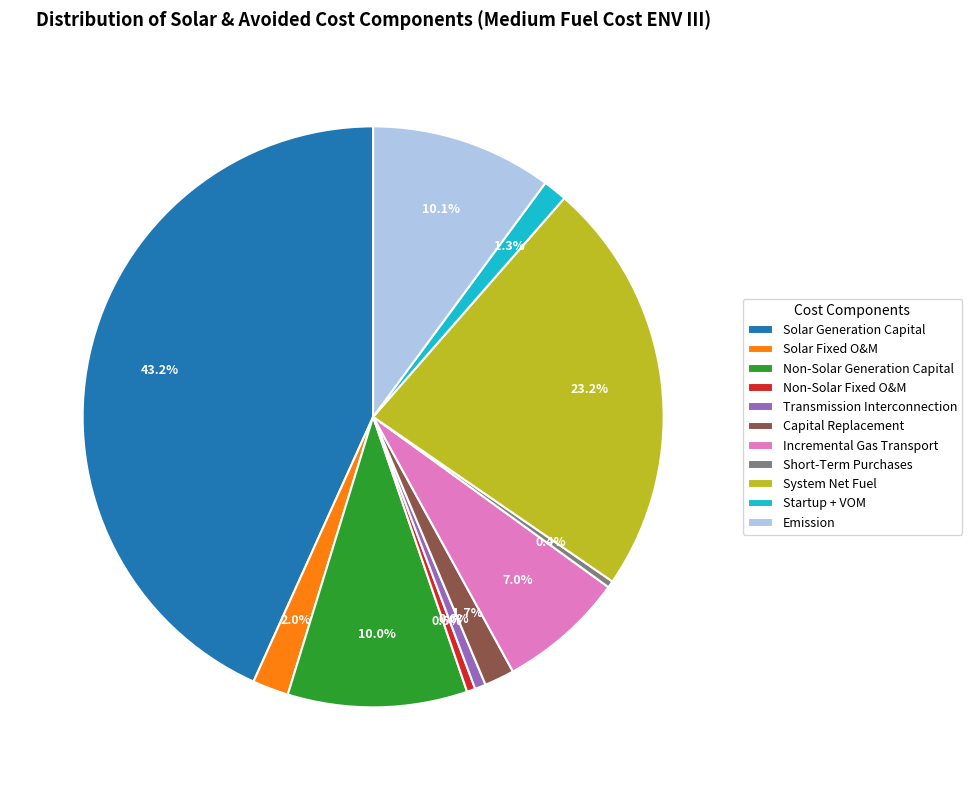

Which slice is the largest?

Solar Generation Capital